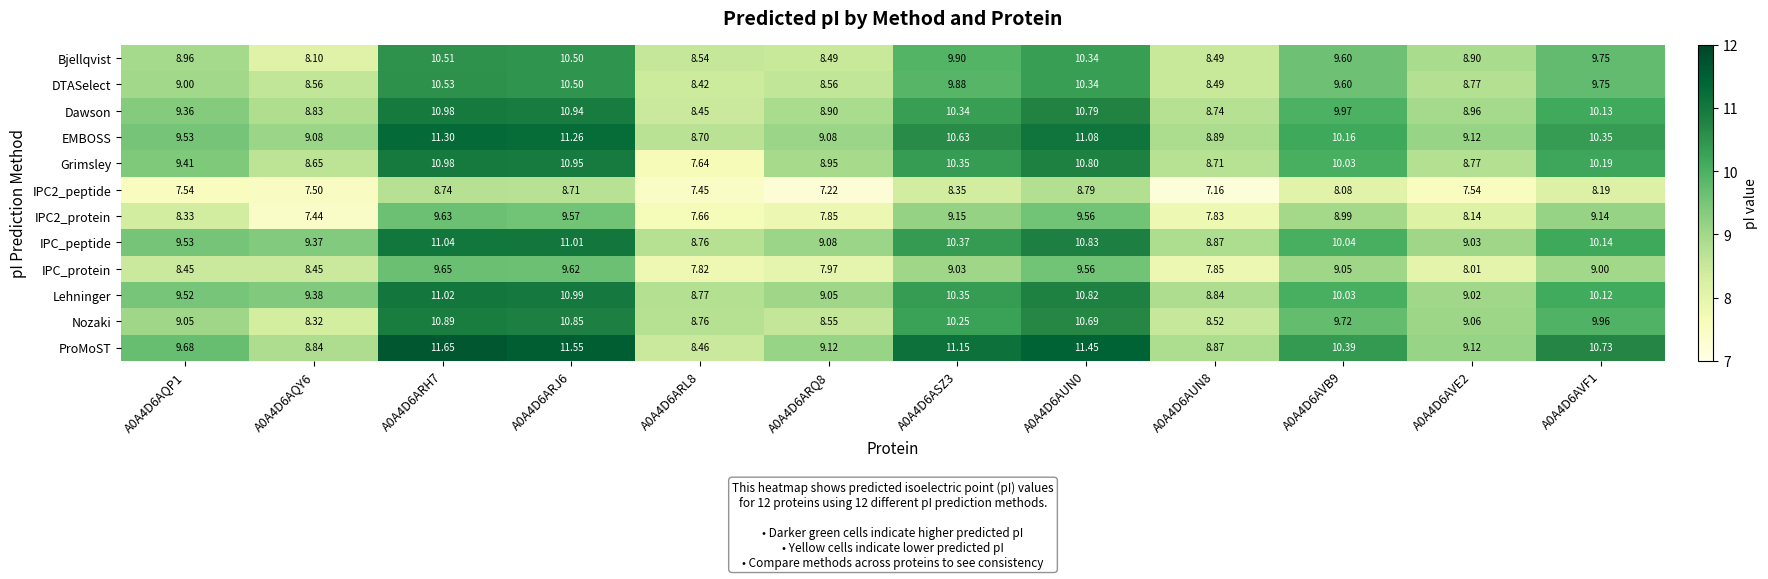

Which series has the widest spread of values?

Grimsley